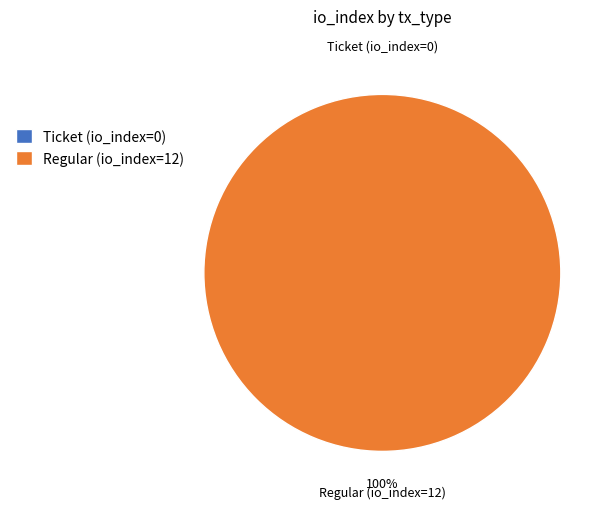

How many segments does this pie chart have?

2